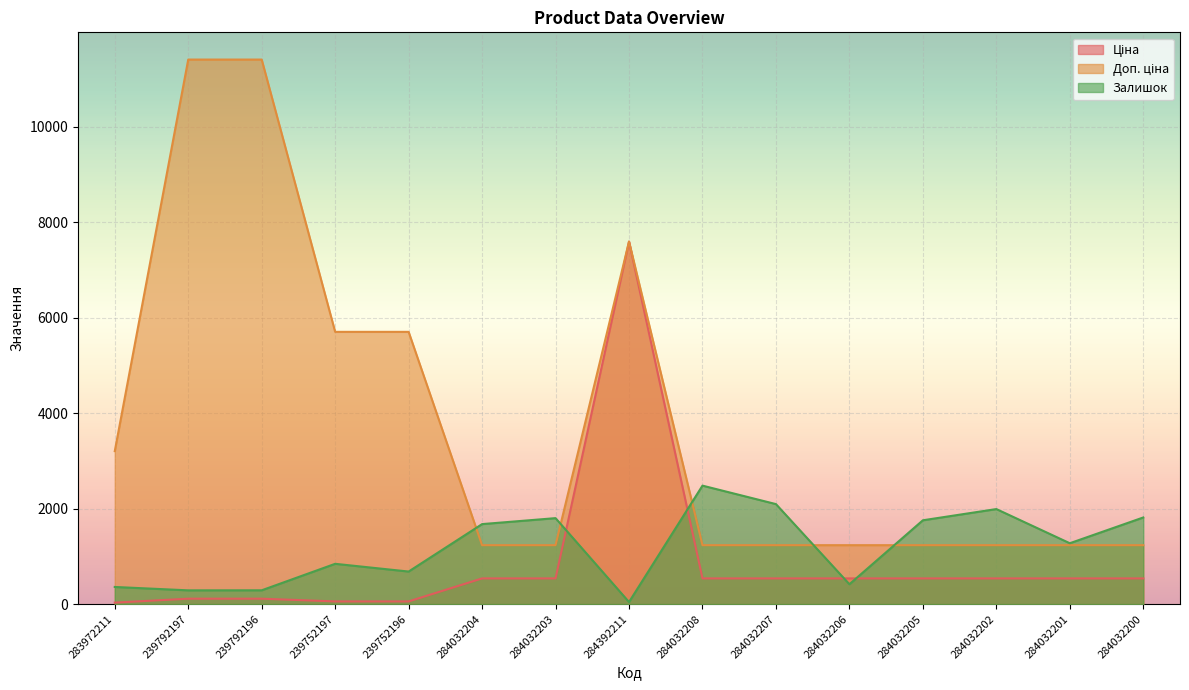

Which category has the highest value in the Ціна series?

284392211